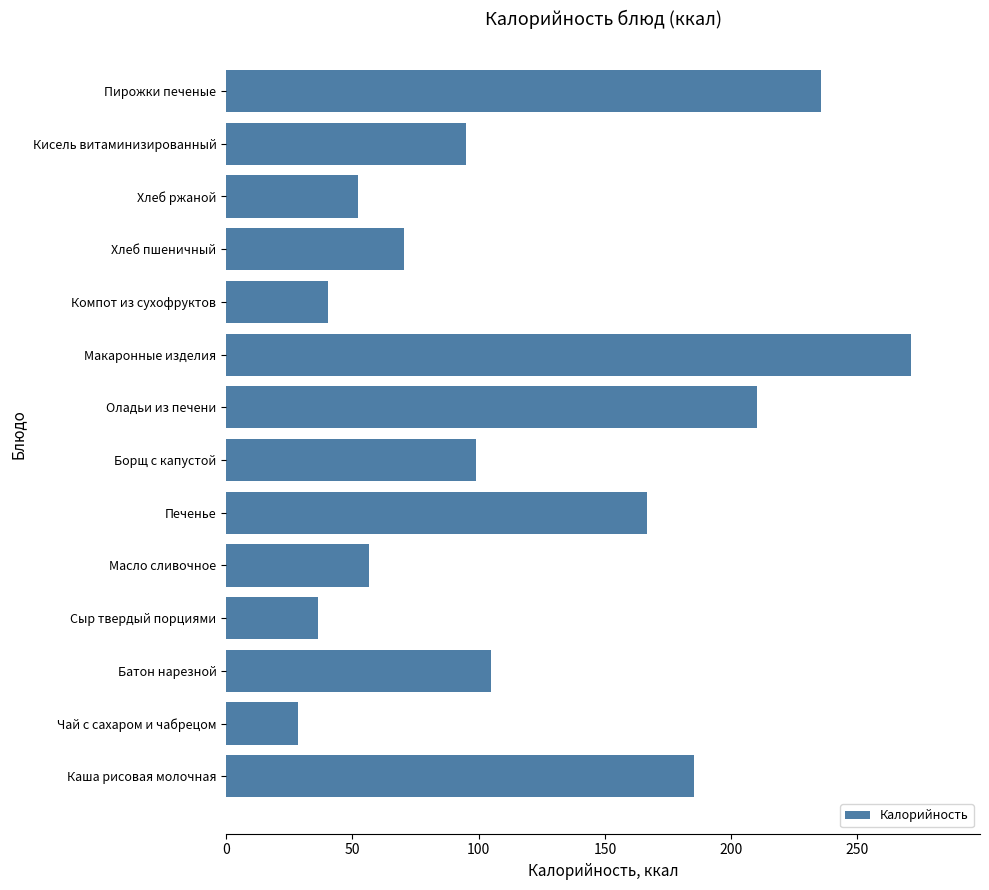

What is the difference between the maximum and second lowest values?

235.0